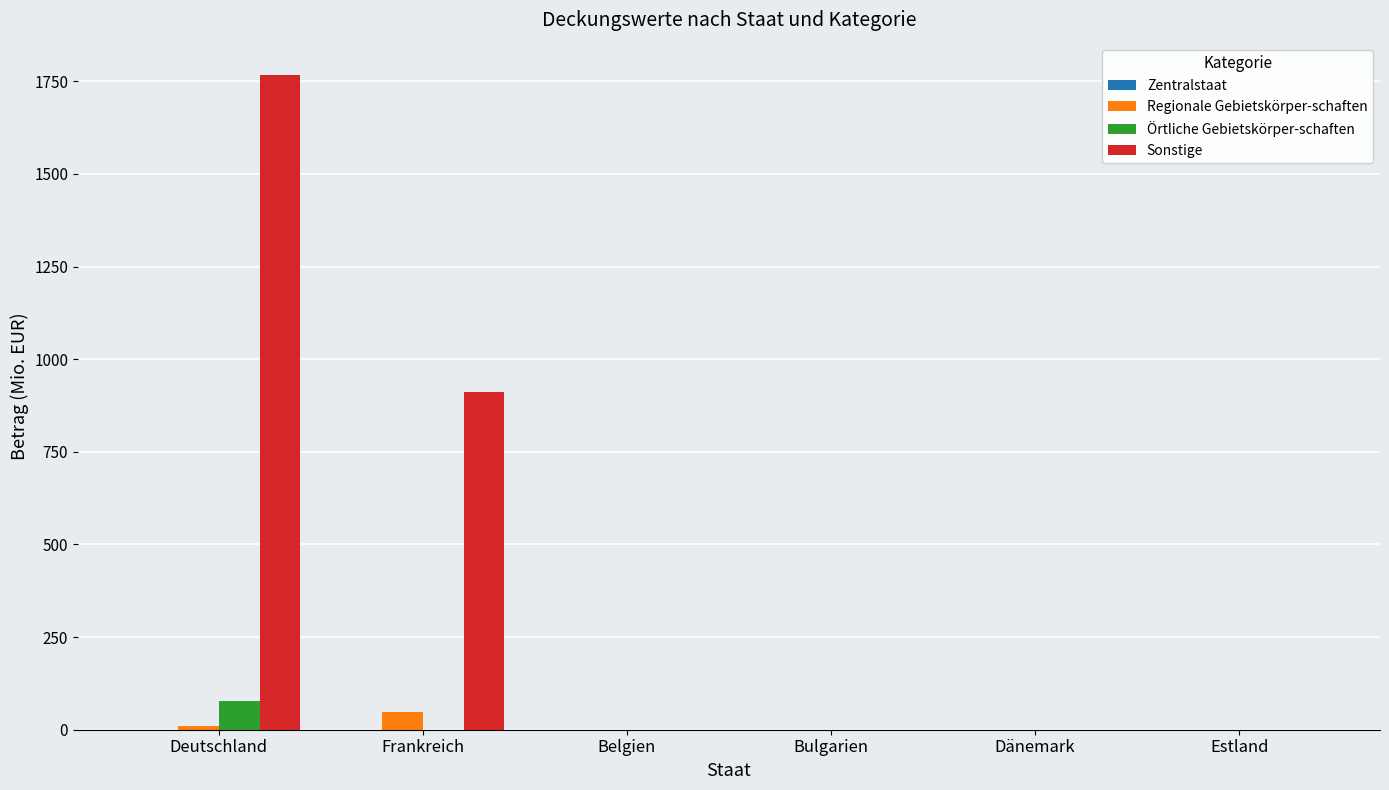

Which series has the largest total across all categories?

Sonstige